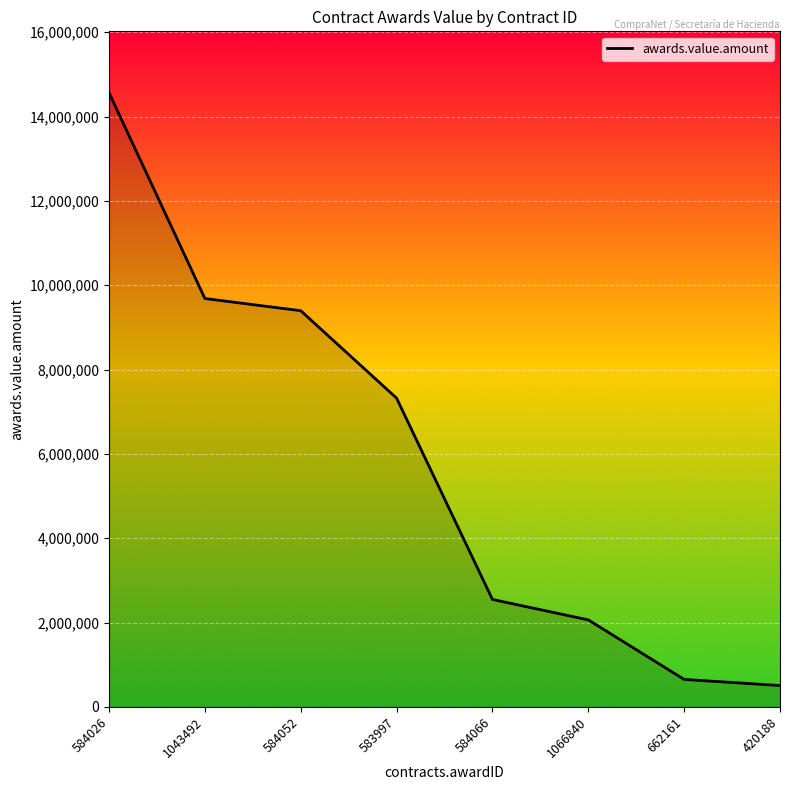

Count the number of values greater than 7322604.

4